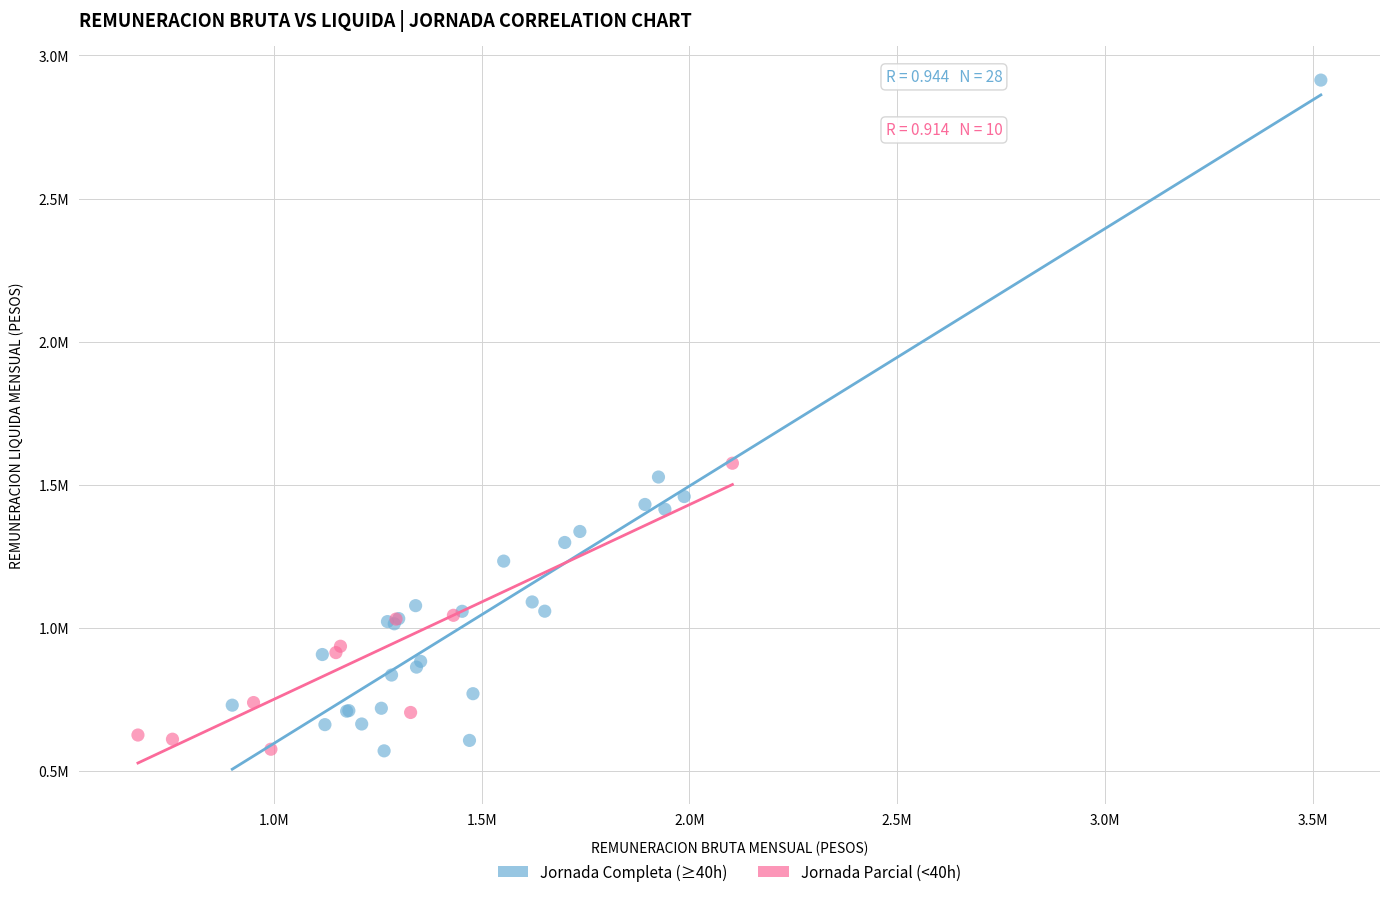

What are all the series names shown in the legend?

Jornada Completa (≥40h), Jornada Parcial (<40h)